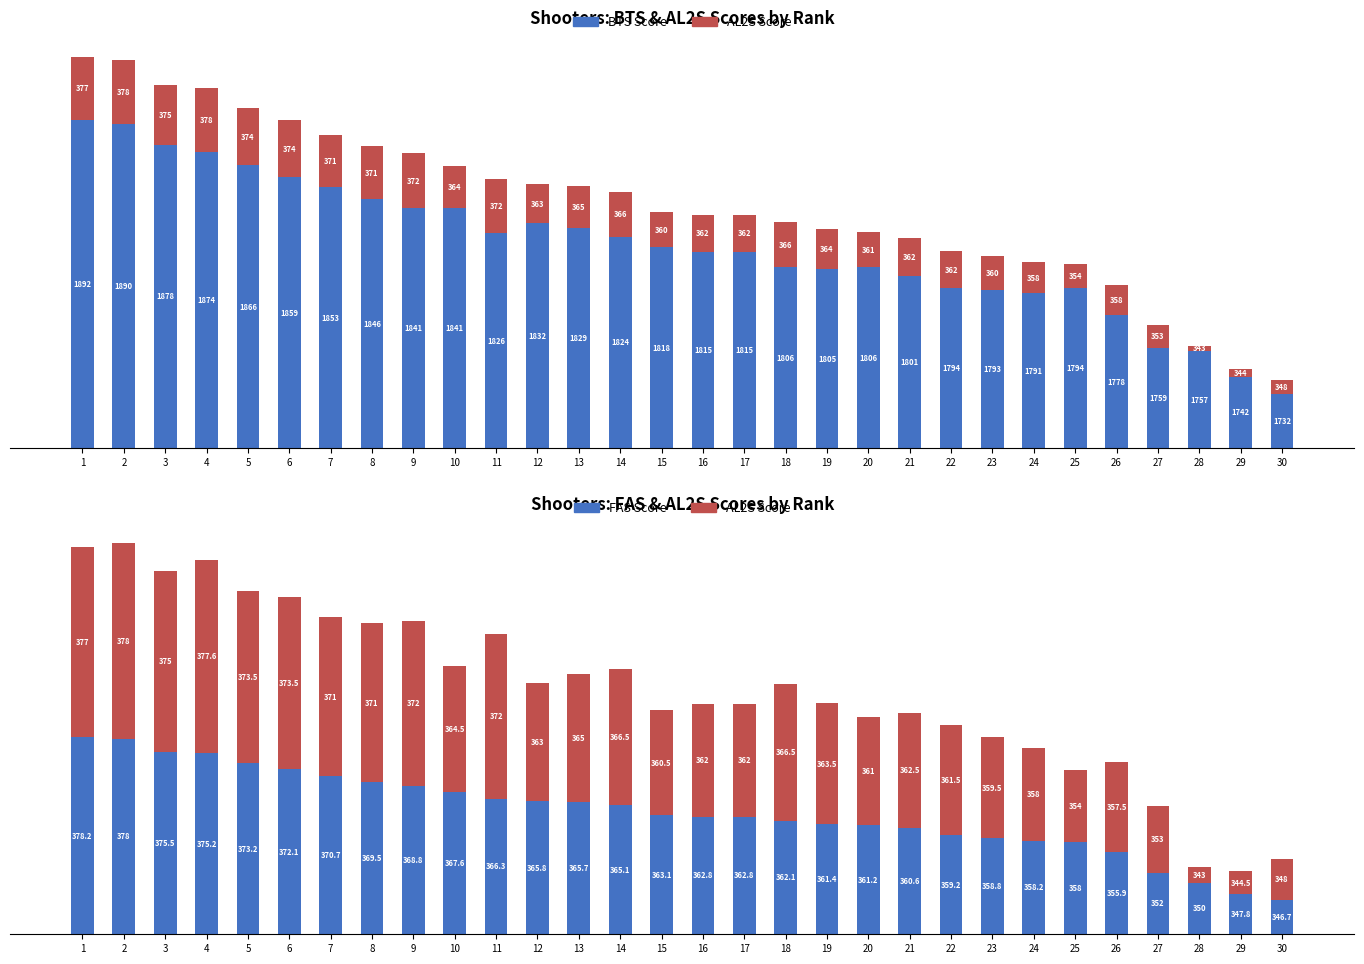

At which category is the sum across all series the highest?

1